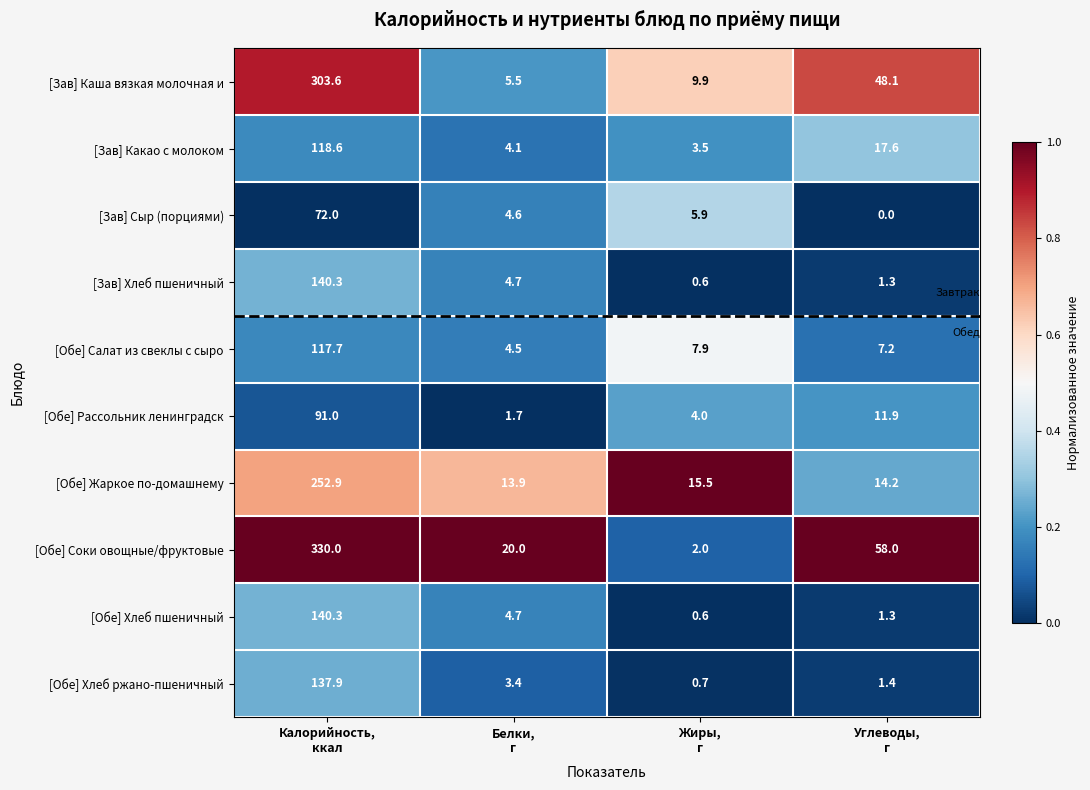

Which series has the largest total across all categories?

[Обе] Соки овощные/фруктовые